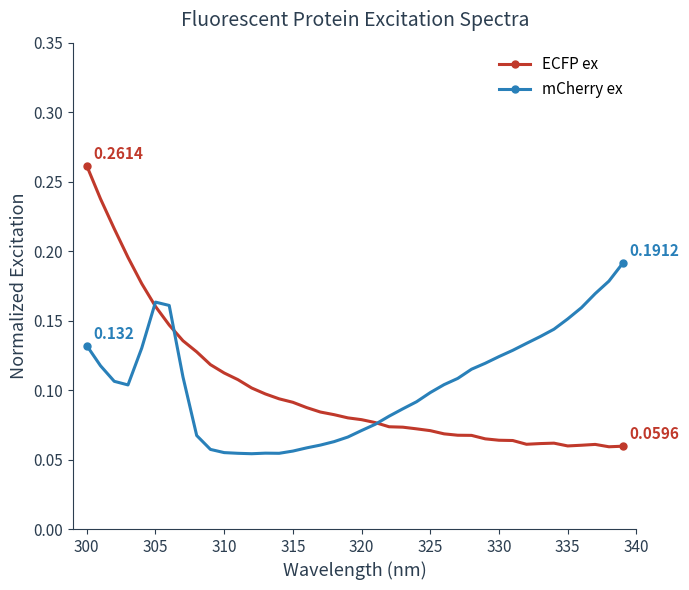

True or false: ECFP ex has more than 0 interior local peaks.

True